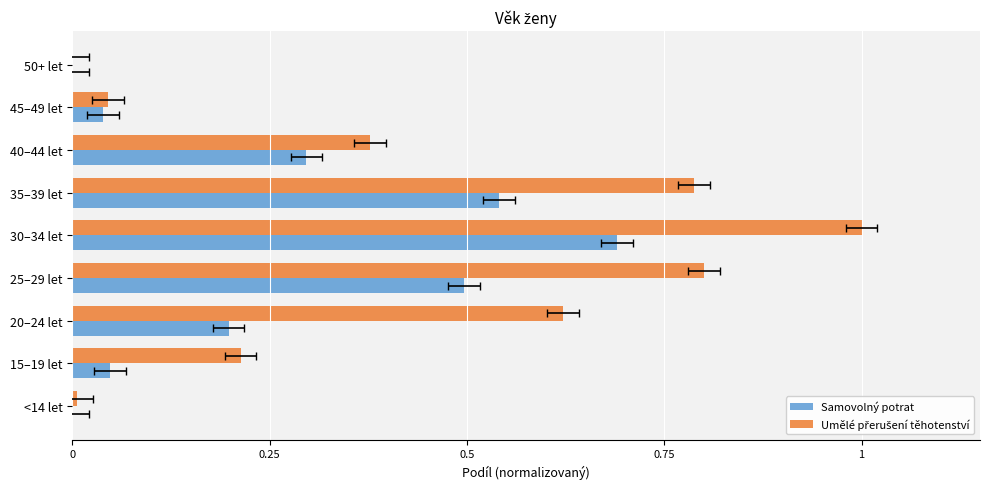

What are all the series names shown in the legend?

Samovolný potrat, Umělé přerušení těhotenství